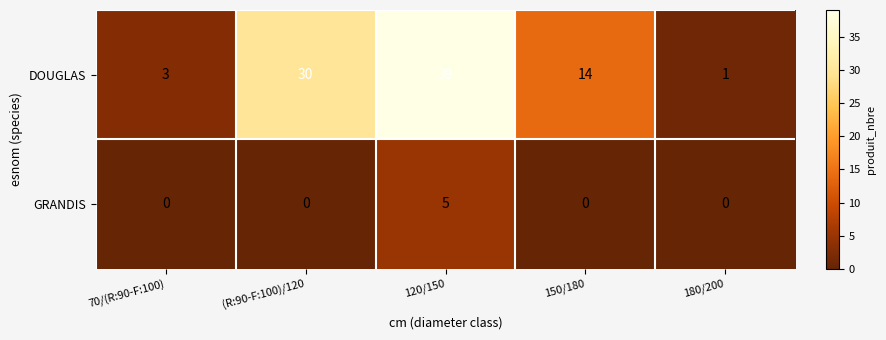

What is the difference between the maximum and minimum values in the GRANDIS series?

5